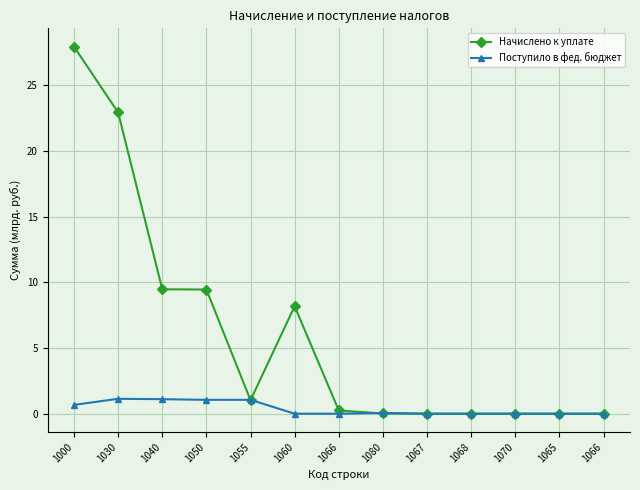

What are all the series names shown in the legend?

Начислено к уплате, Поступило в фед. бюджет